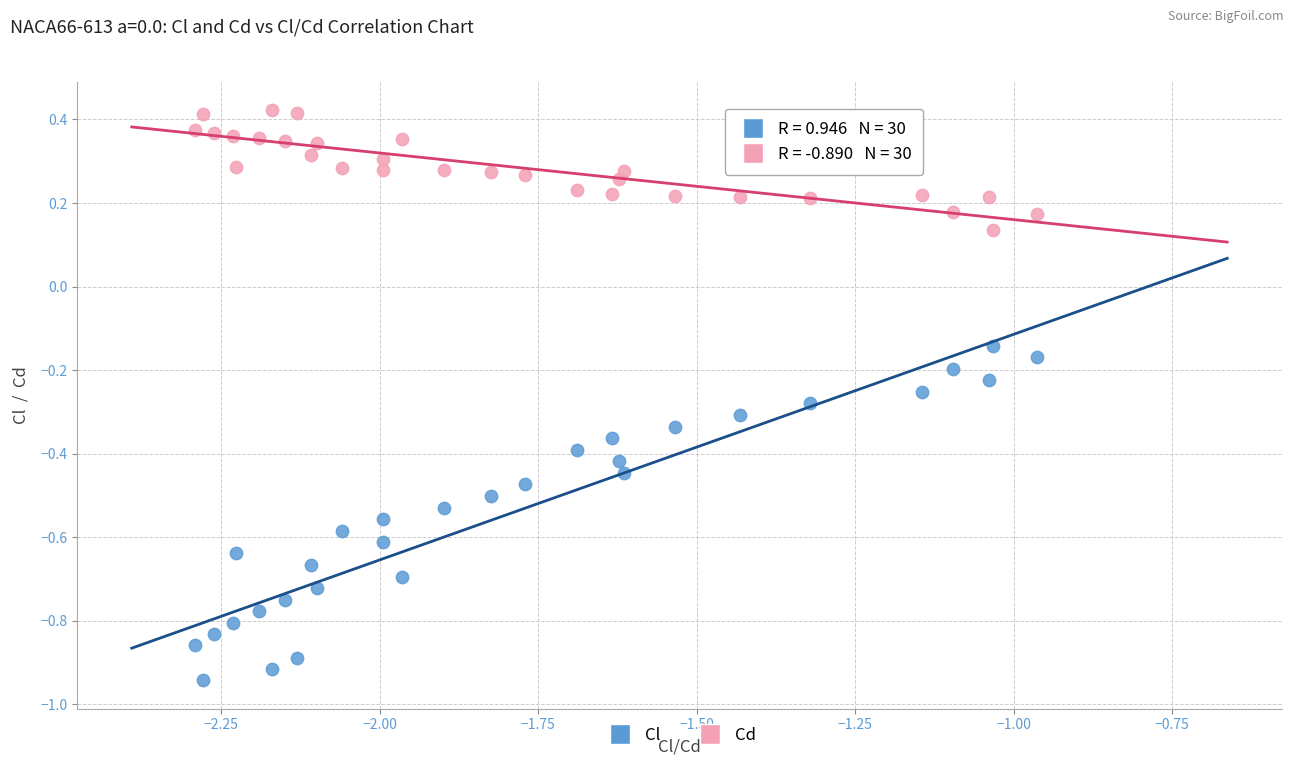

Which series reaches the minimum Y coordinate?

Cl